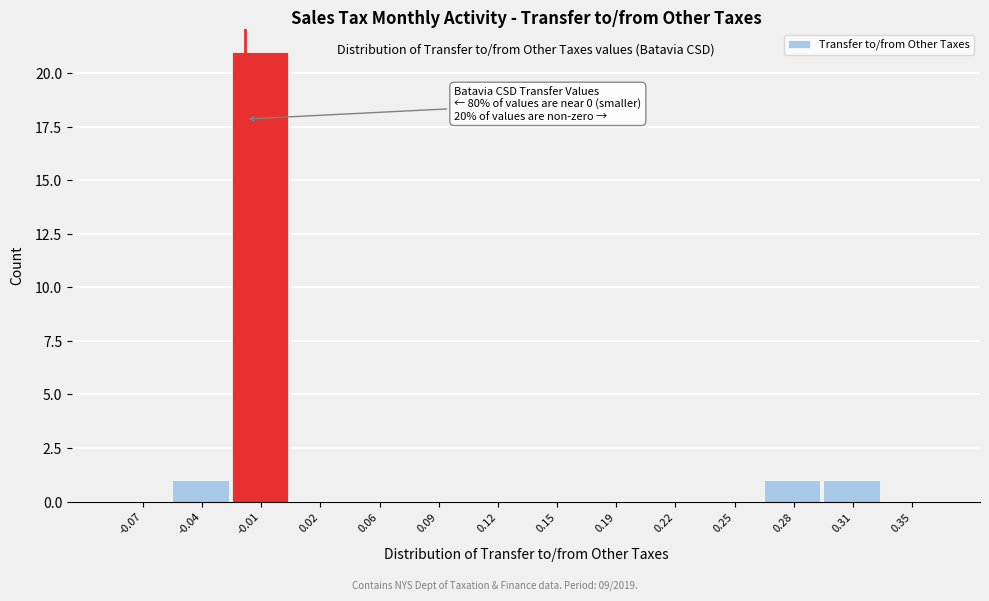

Reading left to right, what are all the values shown in this chart?

-0.07=0	-0.04=1	-0.01=21	0.02=0	0.06=0	0.09=0	0.12=0	0.15=0	0.19=0	0.22=0	0.25=0	0.28=1	0.31=1	0.35=0